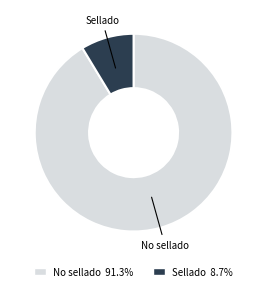

True or false: No sellado accounts for 79% of the total.

False